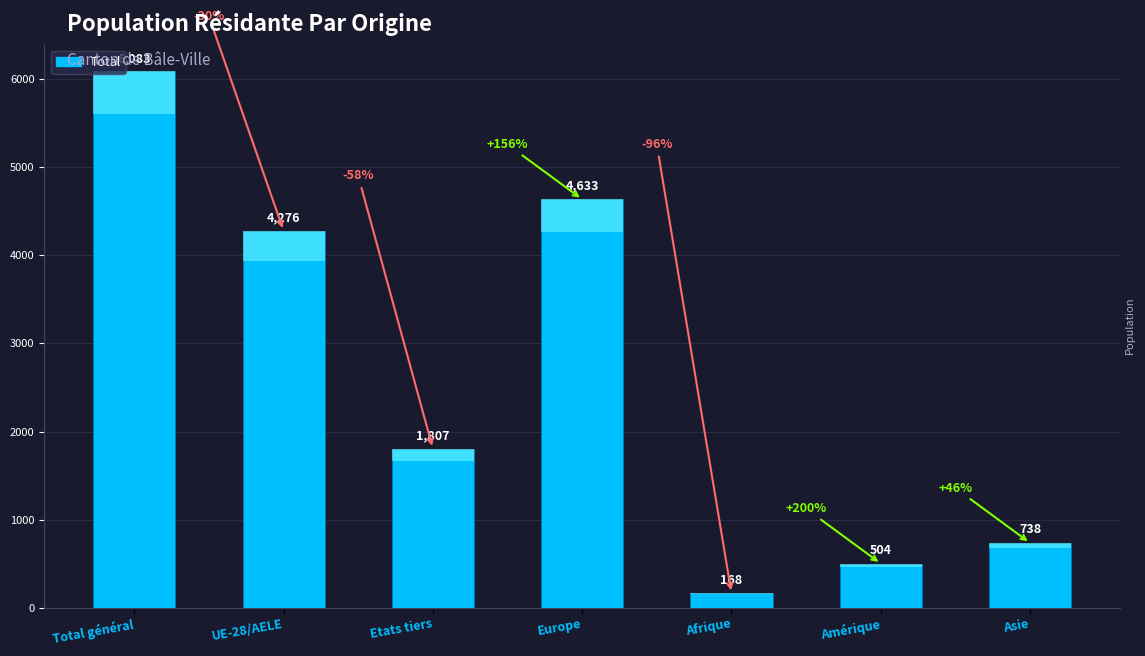

What is the change in value from Etats tiers to Asie?

-1069